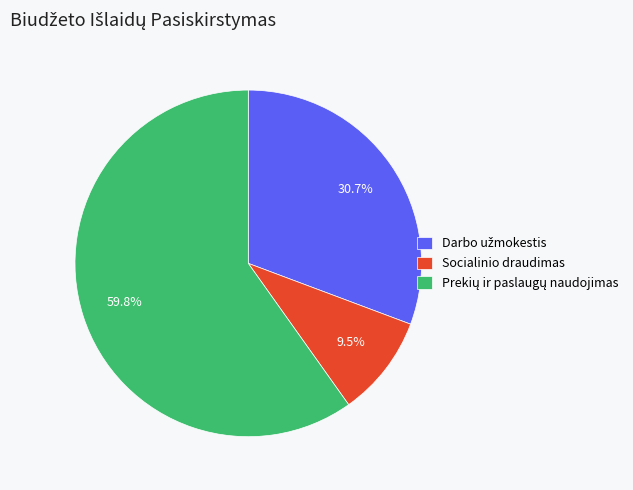

Is there any slice that represents more than half of the pie?

Yes